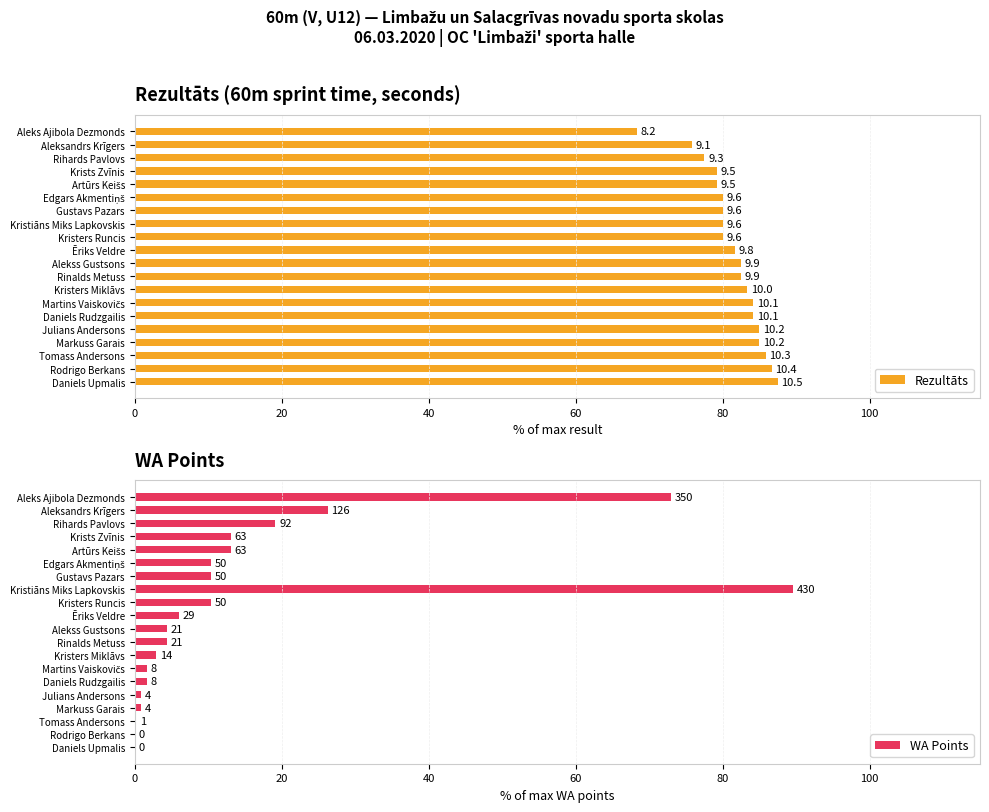

Reading left to right, extract all data points from this chart.

Rezultāts: 87.5	86.7	85.8	85.0	85.0	84.2	84.2	83.3	82.5	82.5	81.7	80.0	80.0	80.0	80.0	79.2	79.2	77.5	75.8	68.3
WA Points: 0.0	0.0	0.2	0.8	0.8	1.7	1.7	2.9	4.4	4.4	6.0	10.4	89.6	10.4	10.4	13.1	13.1	19.2	26.2	72.9